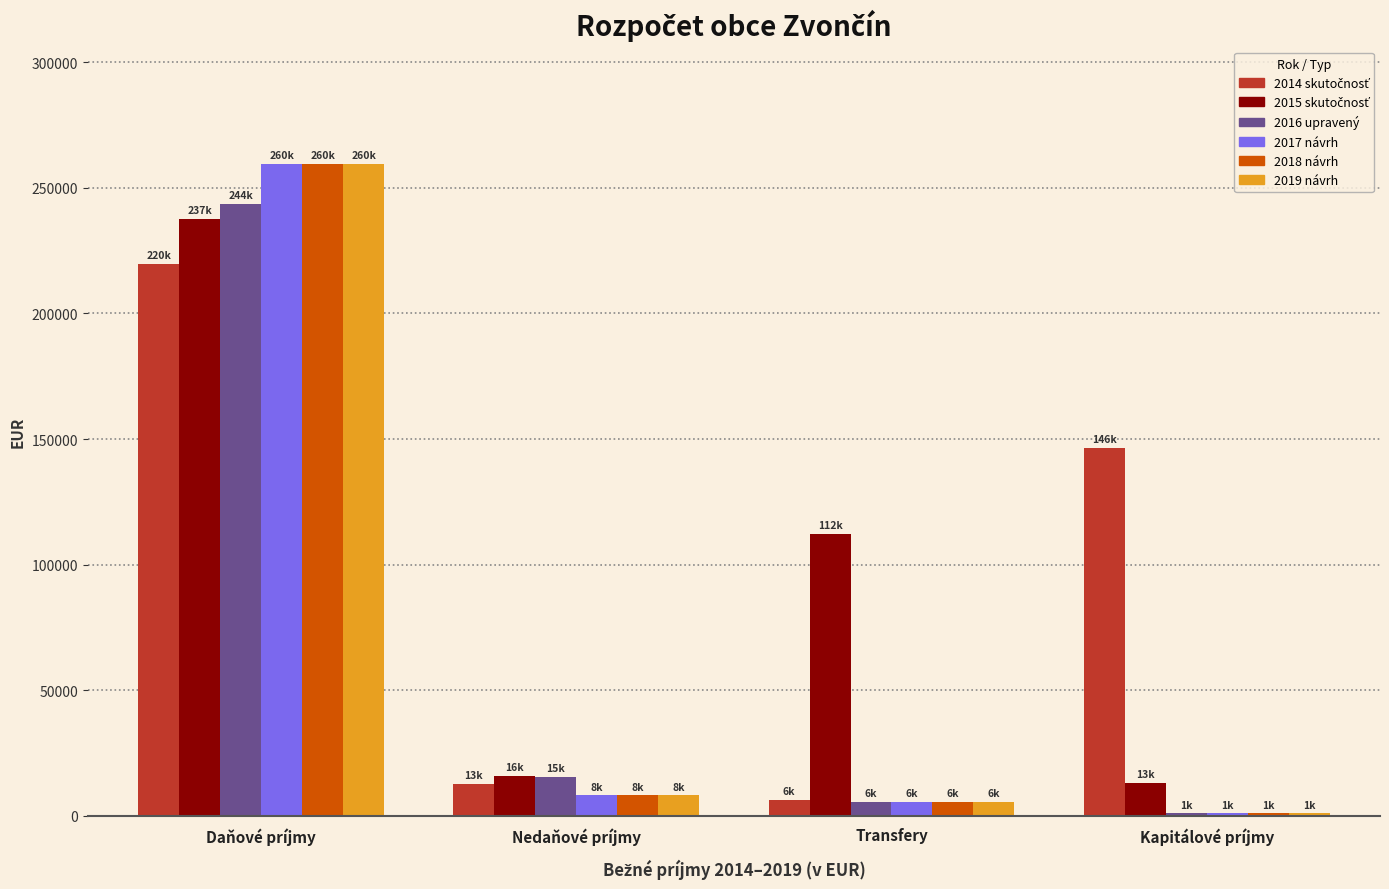

What is the value of the 2019 návrh bar at the 1st from the left?

259600.0